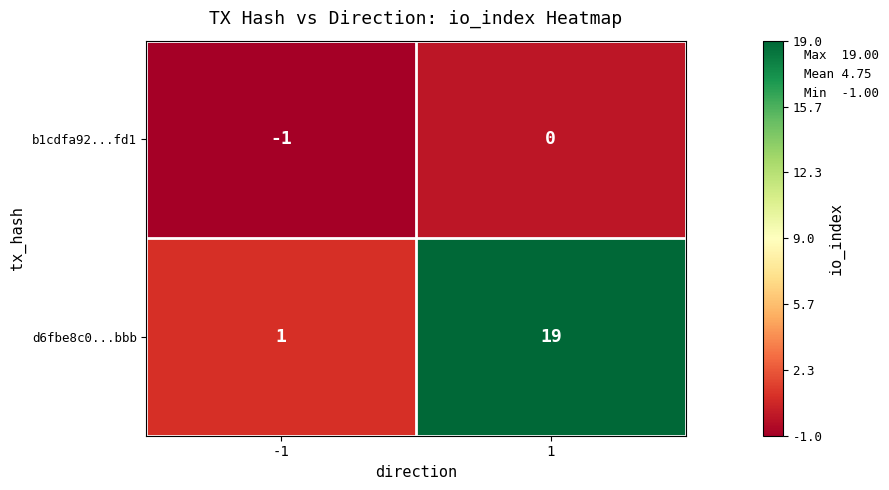

What is the total value across all series at 1?

19